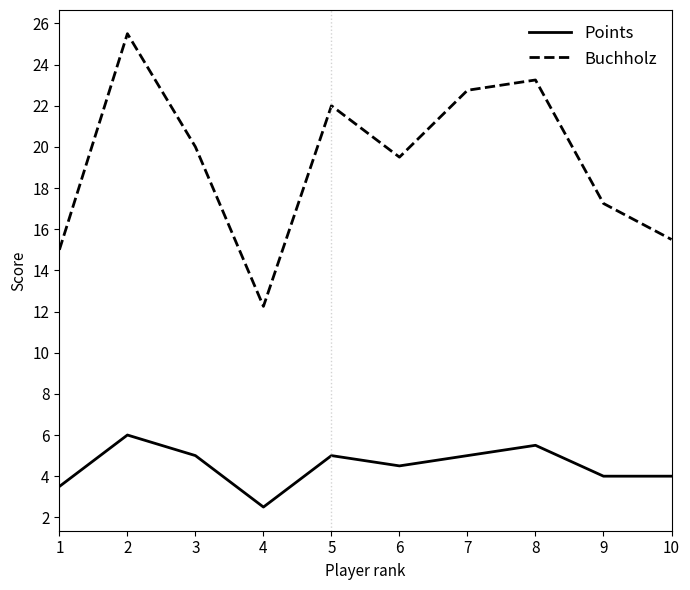

Does the chart display data point markers on the line(s)?

No